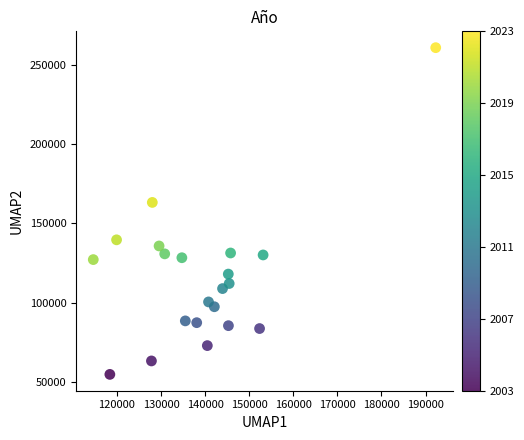

What is the range of X values (max minus min)?

77648.8